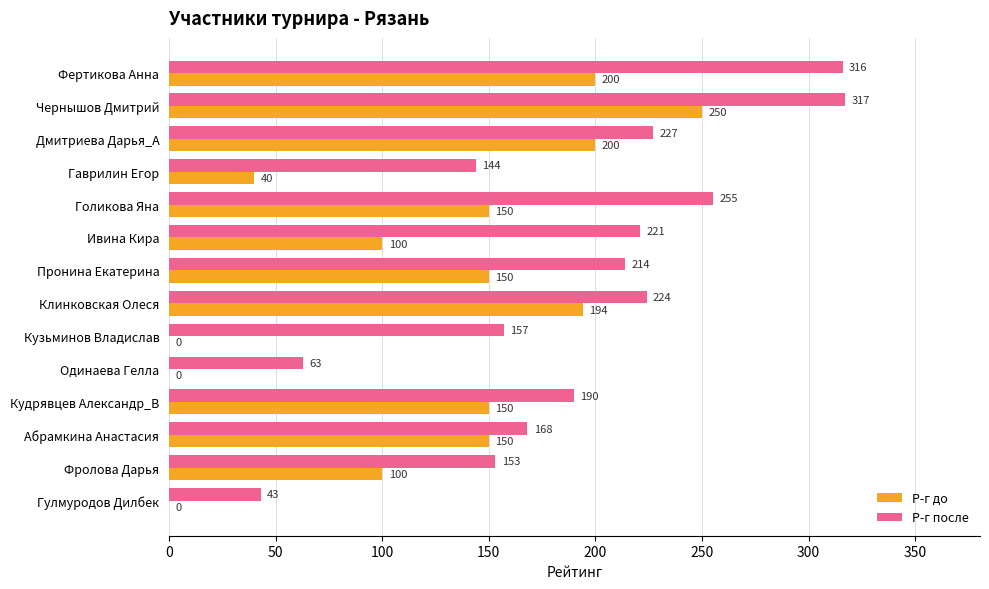

What value does the Р-г до series have at Фертикова Анна, to the nearest 50?

200